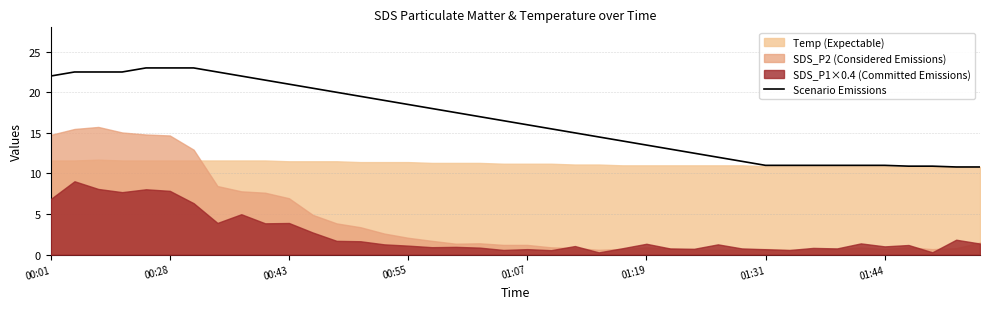

What is the lowest value of the Scenario Emissions series?

10.8